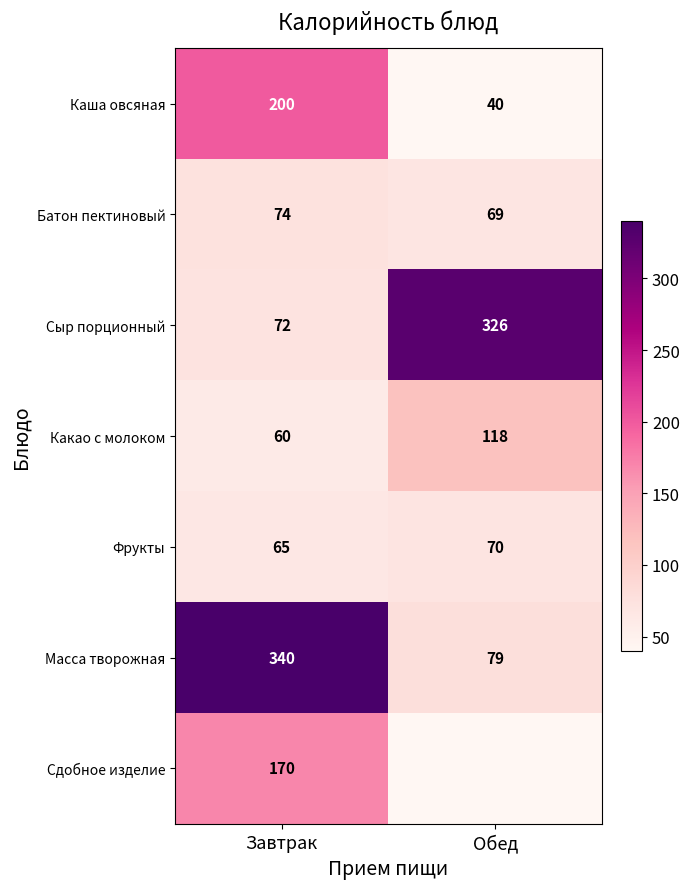

What value does the Сыр порционный series have at Завтрак?

72